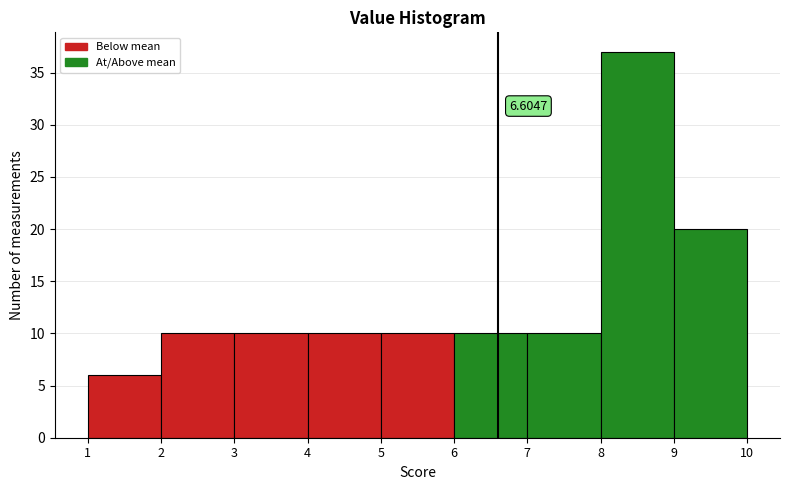

Which range on the x-axis has the tallest bar?

8 to 9